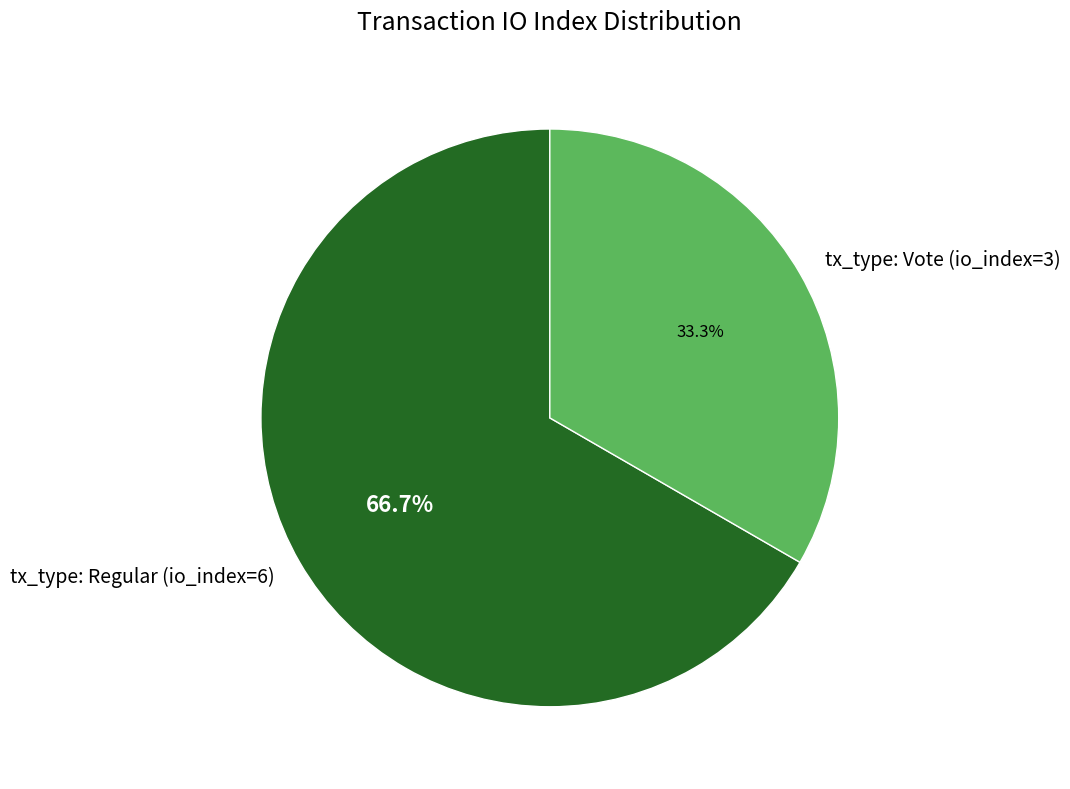

How many slices are in this pie chart?

2